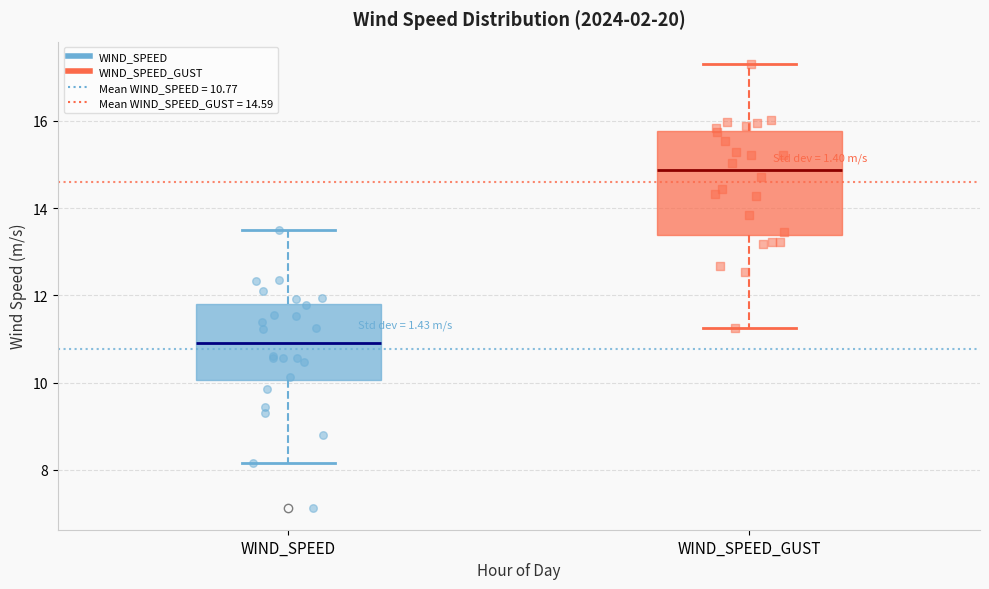

Reading left to right, transcribe this box plot: for each box, give where its median line is, the range the box spans, and where its two whiskers end, as read against the y-axis. The values are not printed on the chart, so give them approximately, as read against the axis.

WIND_SPEED: median 11.0, box 10.0 to 11.8, whiskers 8.2 to 13.6
WIND_SPEED_GUST: median 14.8, box 13.4 to 15.8, whiskers 11.2 to 17.4